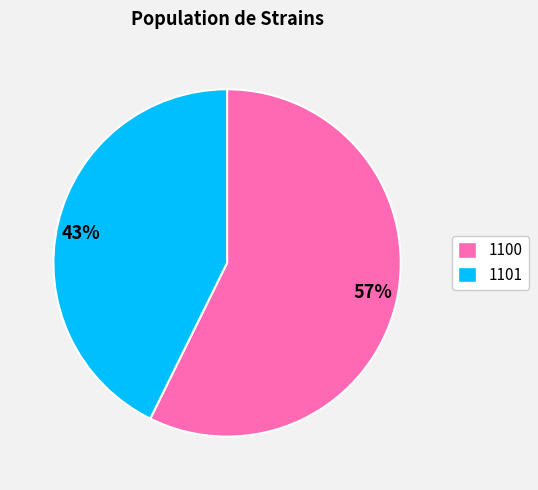

Which category has the biggest portion of the pie?

57%